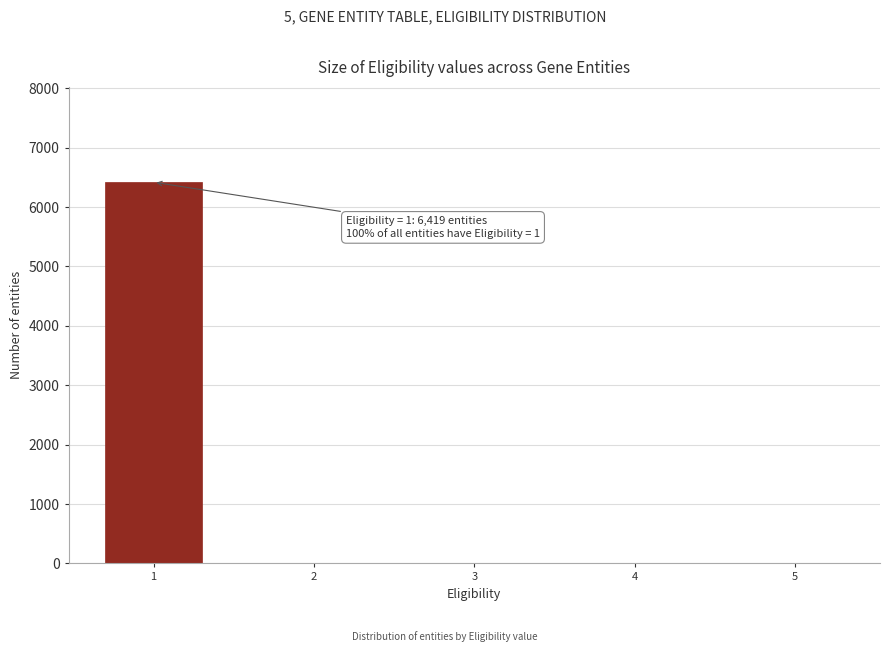

Reading right to left, what are all the values shown in this chart?

5=0	4=0	3=0	2=0	1=6419